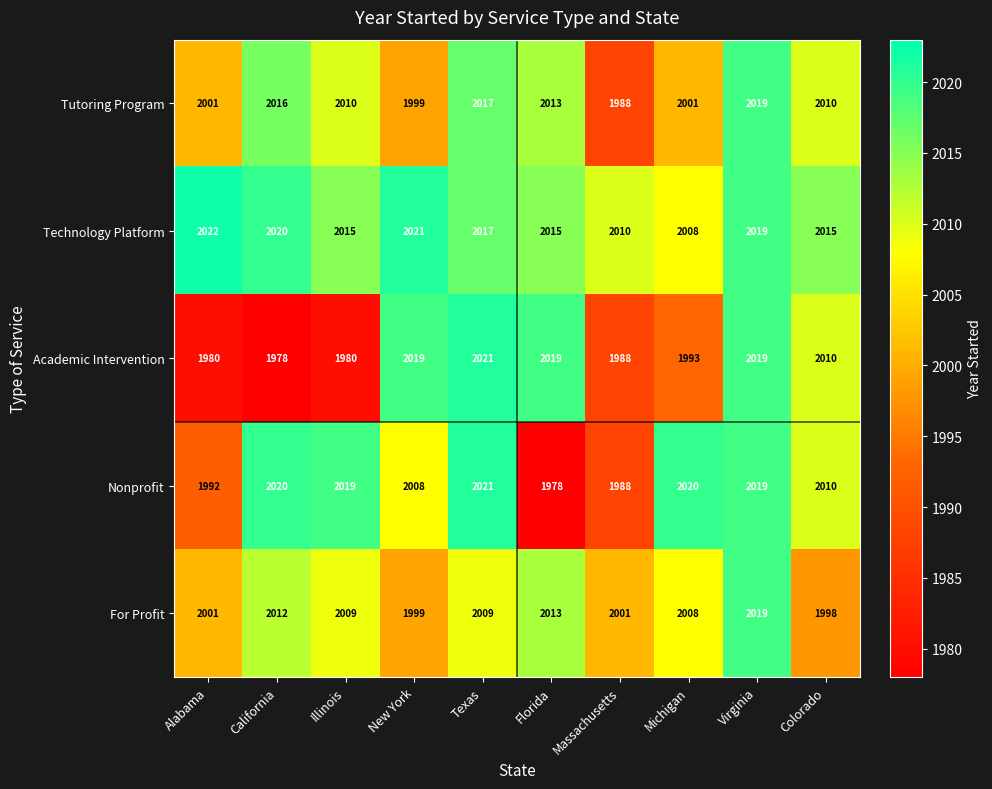

Which series changed the most between Texas and Virginia?

For Profit